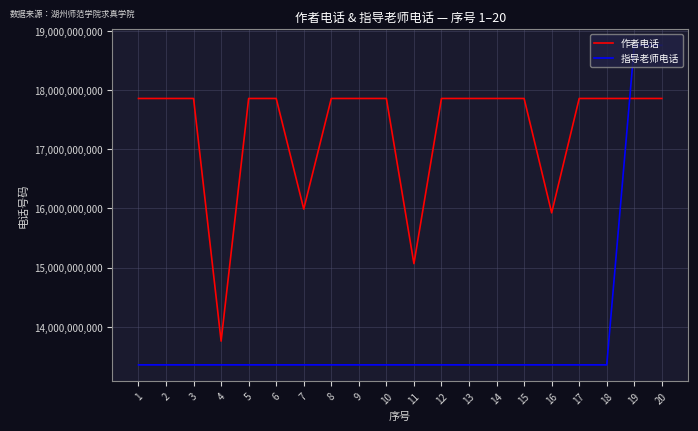

True or false: 作者电话 and 指导老师电话 cross at least once.

True